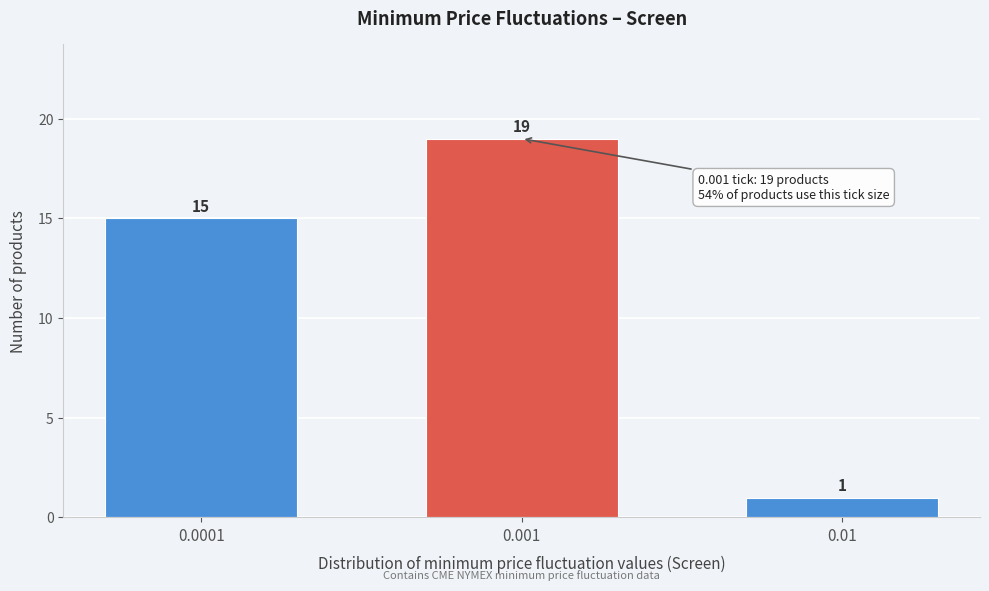

Reading right to left, extract all data points from this chart.

1	19	15